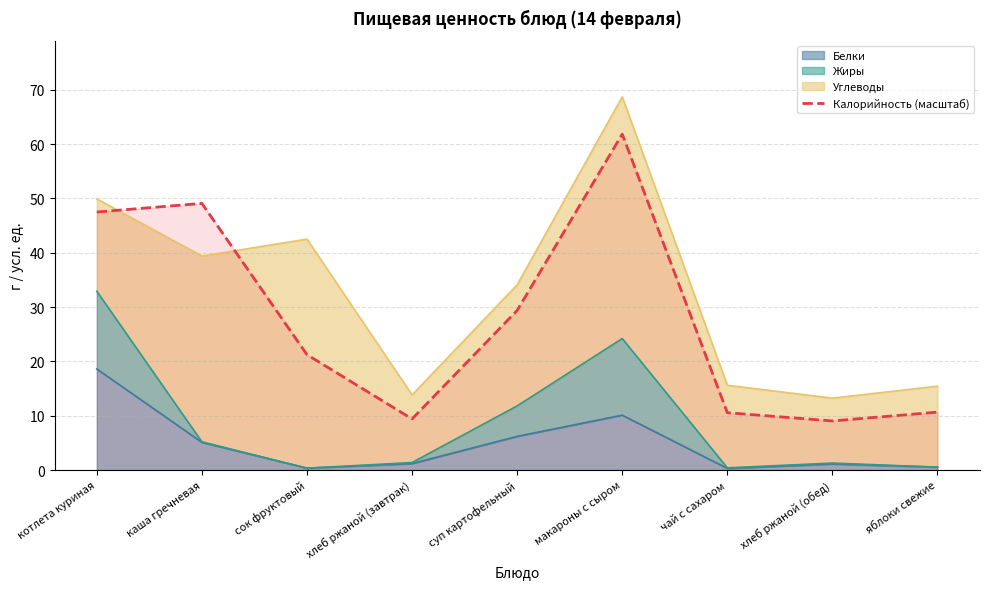

At which label is the value closest to 35?

суп картофельный